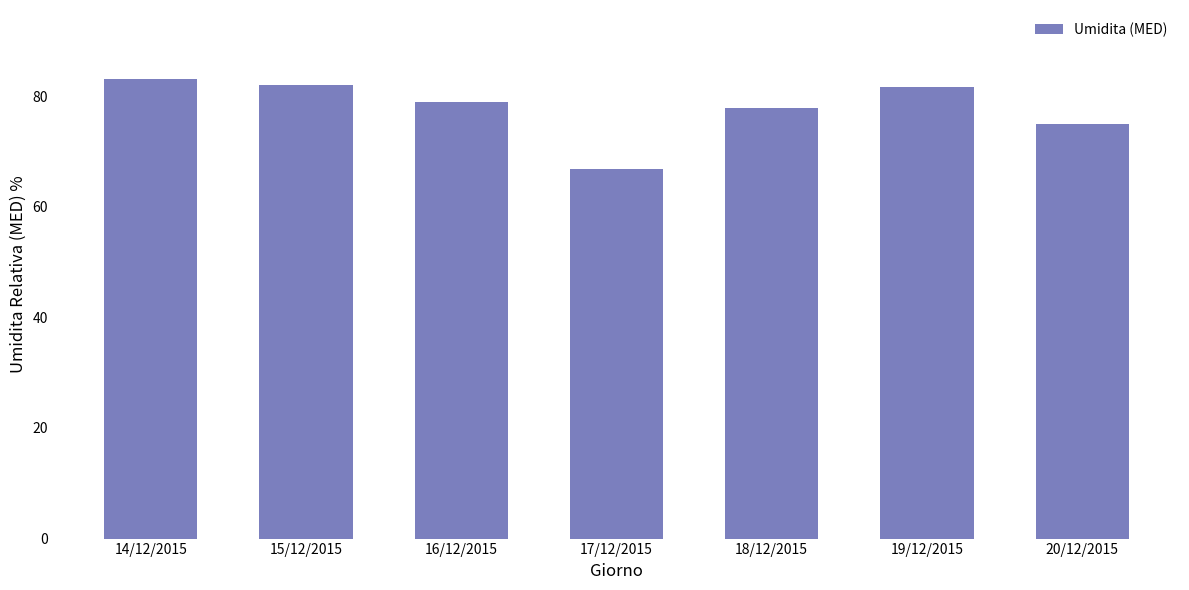

What is the label of the 5th bar from the left?

18/12/2015